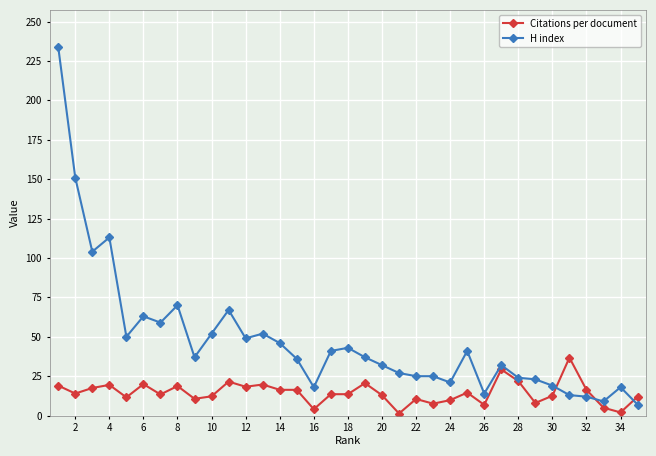

Rank the series by their maximum value, from lowest to highest.

Citations per document, H index